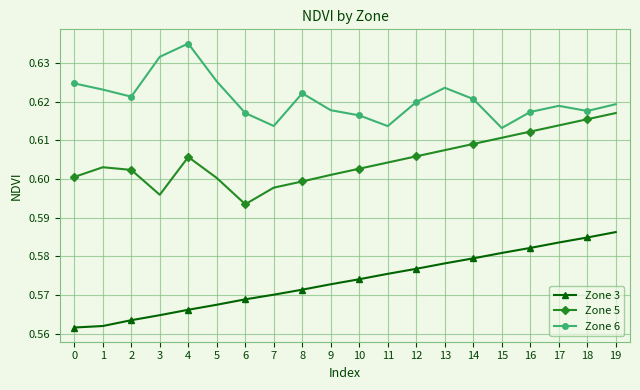

Count the Zone 5 values in the range 0 to 1.

20